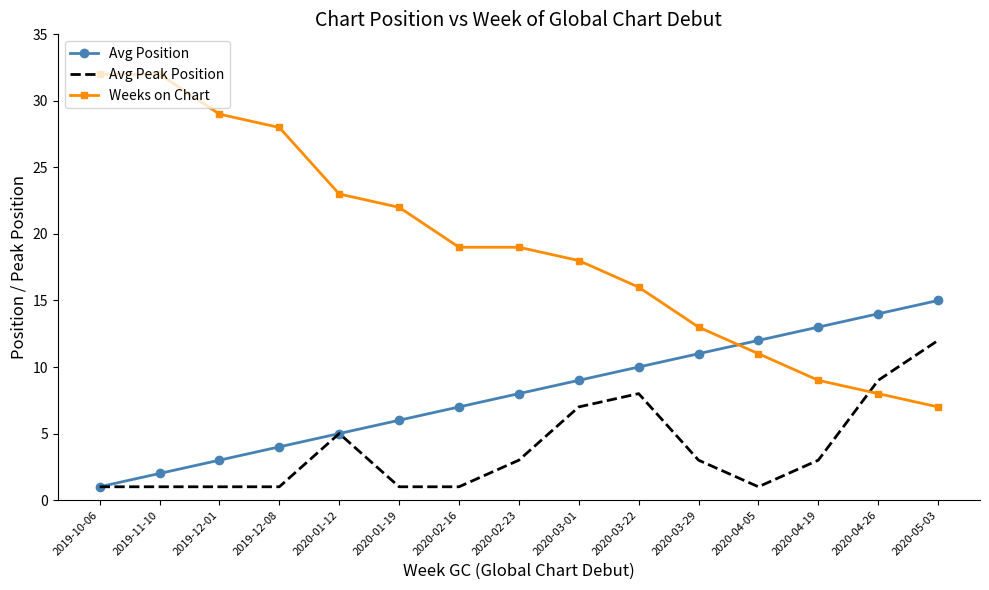

Which series has the largest range (max minus min)?

Weeks on Chart